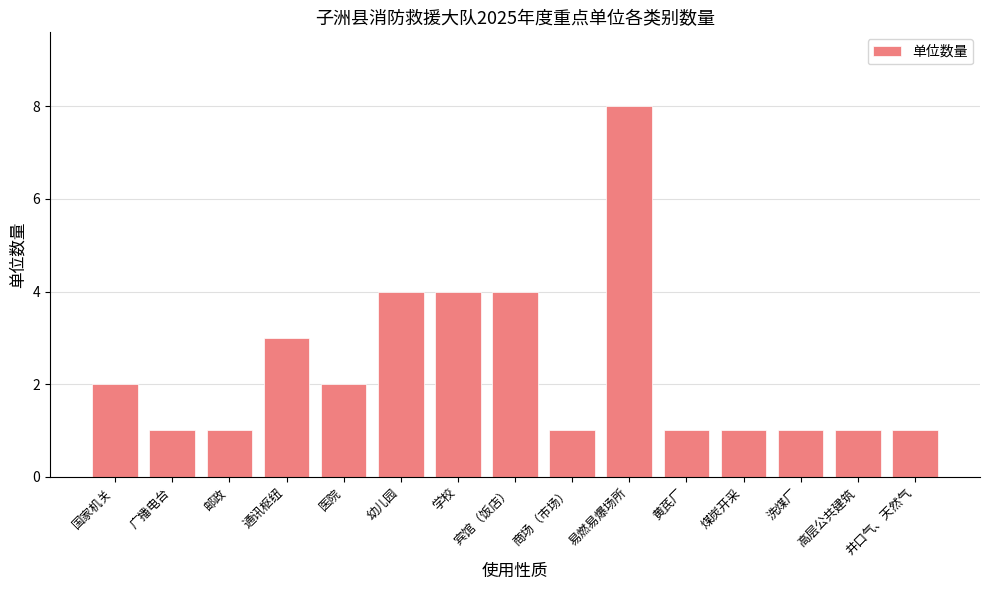

What value does the data have at 易燃易爆场所?

8